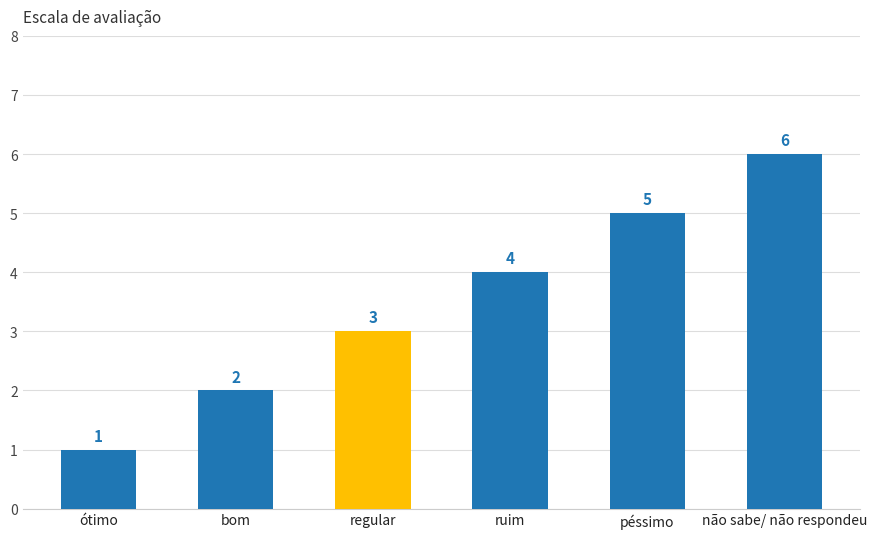

Approximately how many times larger is the value at bom compared to não sabe/ não respondeu?

0.3